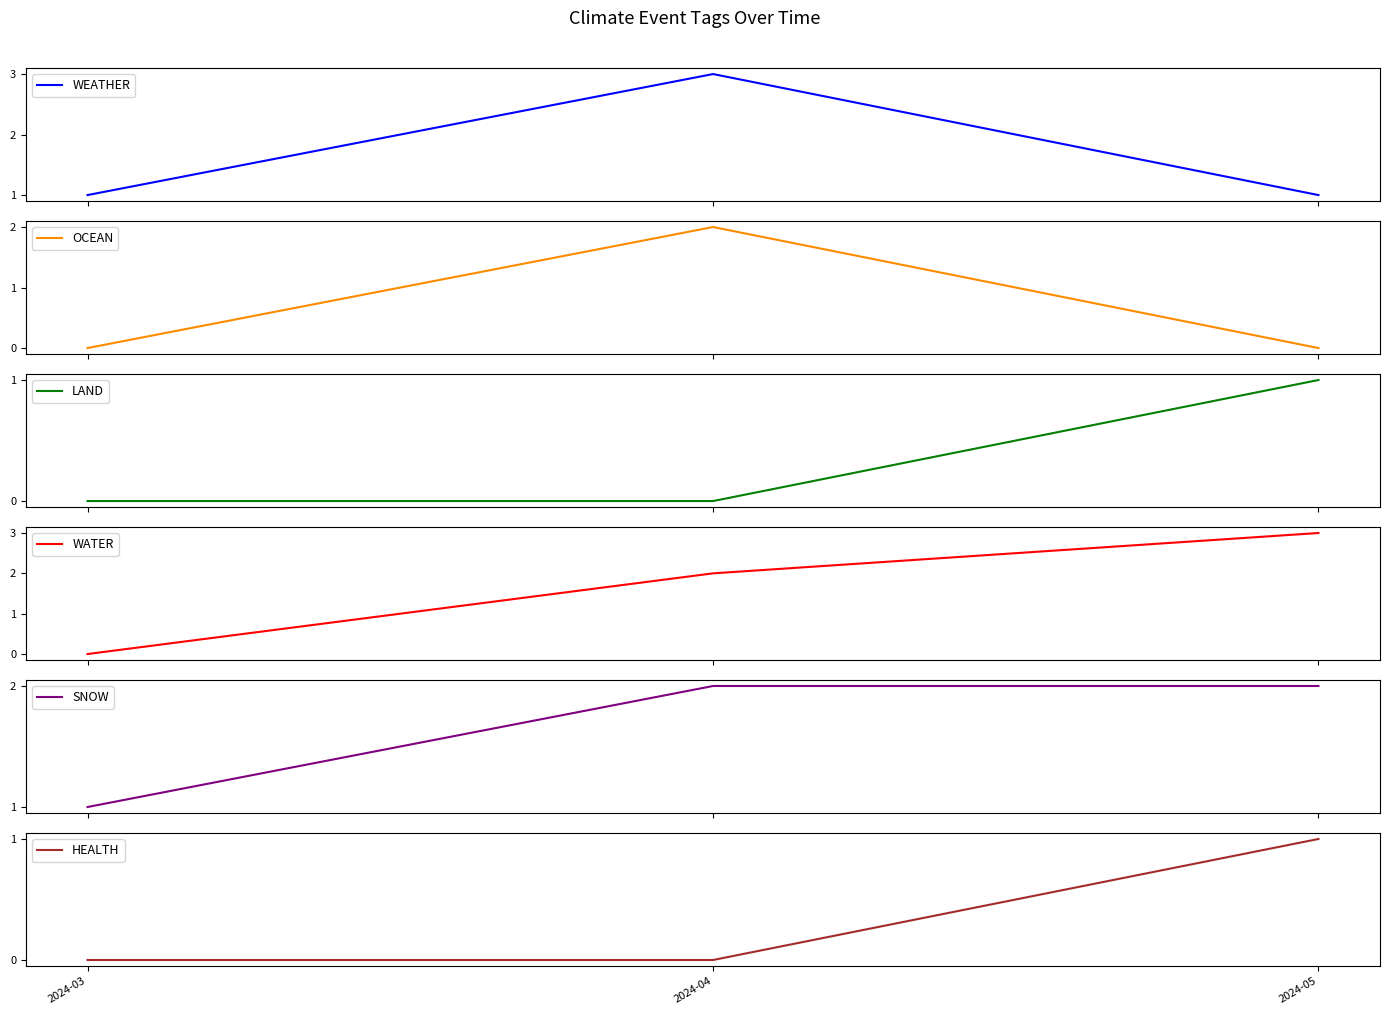

At which label does WEATHER reach its peak?

2024-04